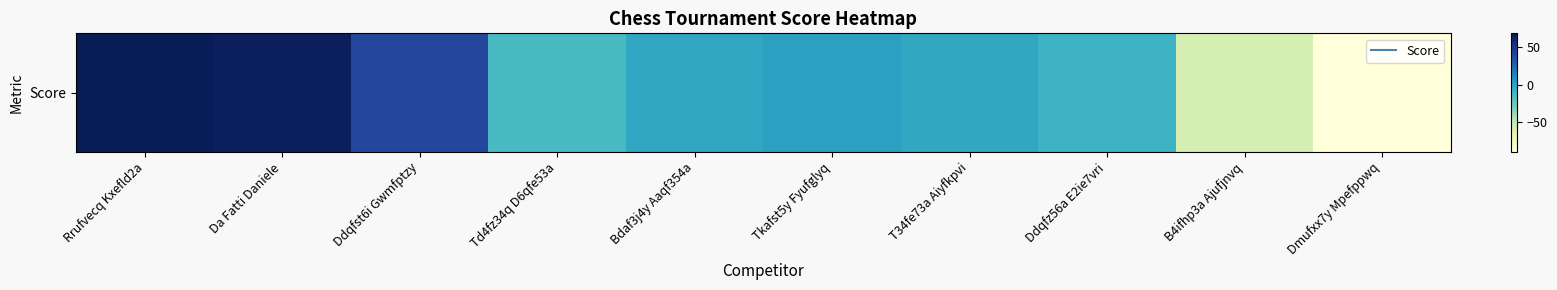

Where does the data first go above -2?

Rrufvecq Kxefld2a